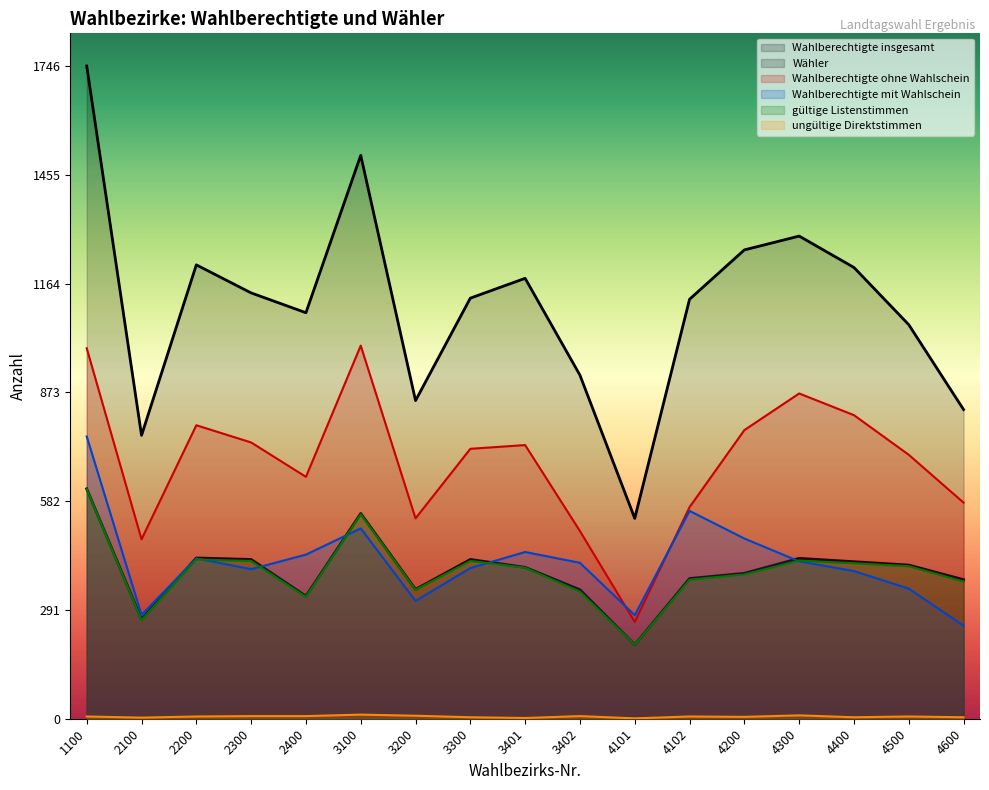

Is the value of ungültige Direktstimmen at 2100 greater than the value of Wahlberechtigte insgesamt at 1100?

No